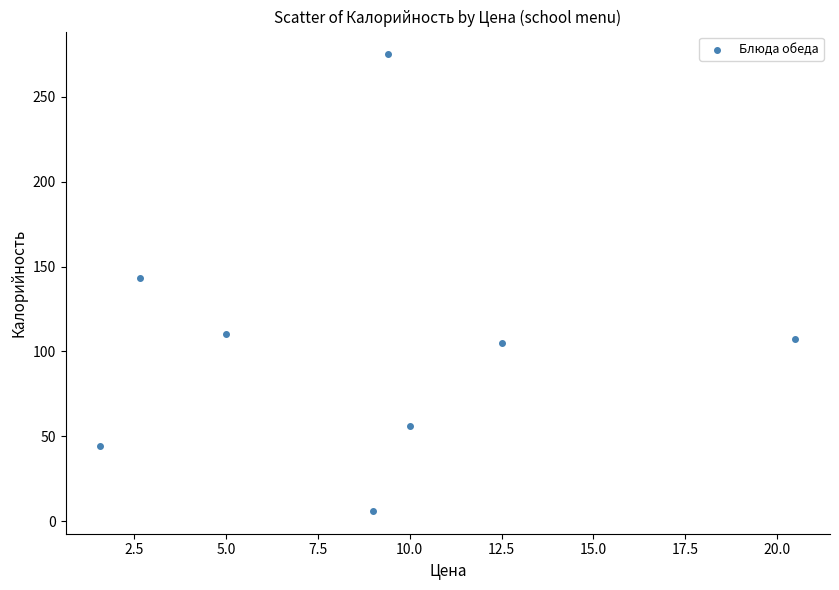

What is the average Y value?

105.8